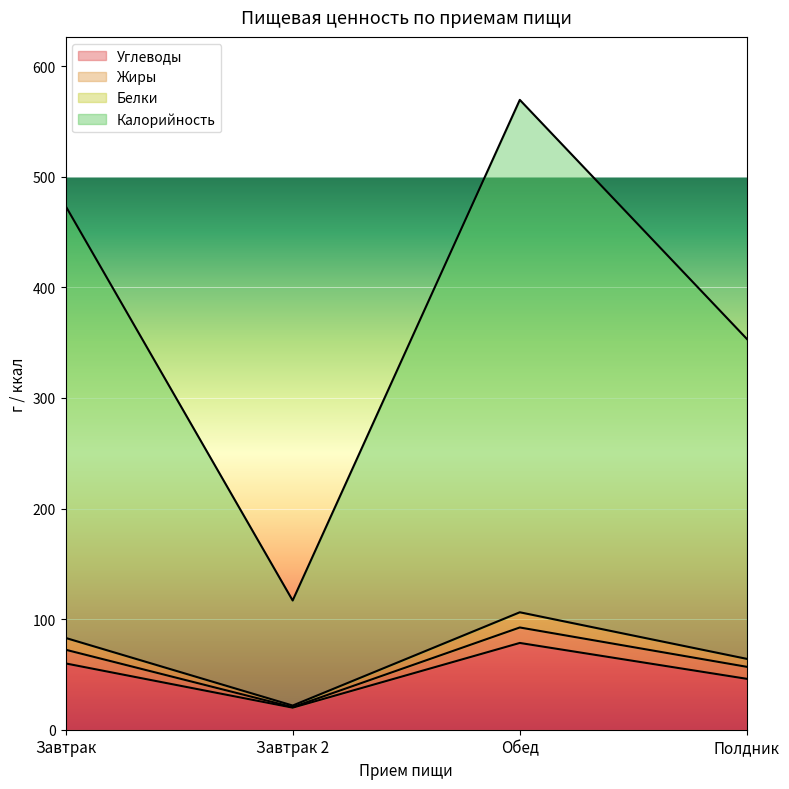

The Белки series shows 21.9 at Завтрак 2. True or false?

True